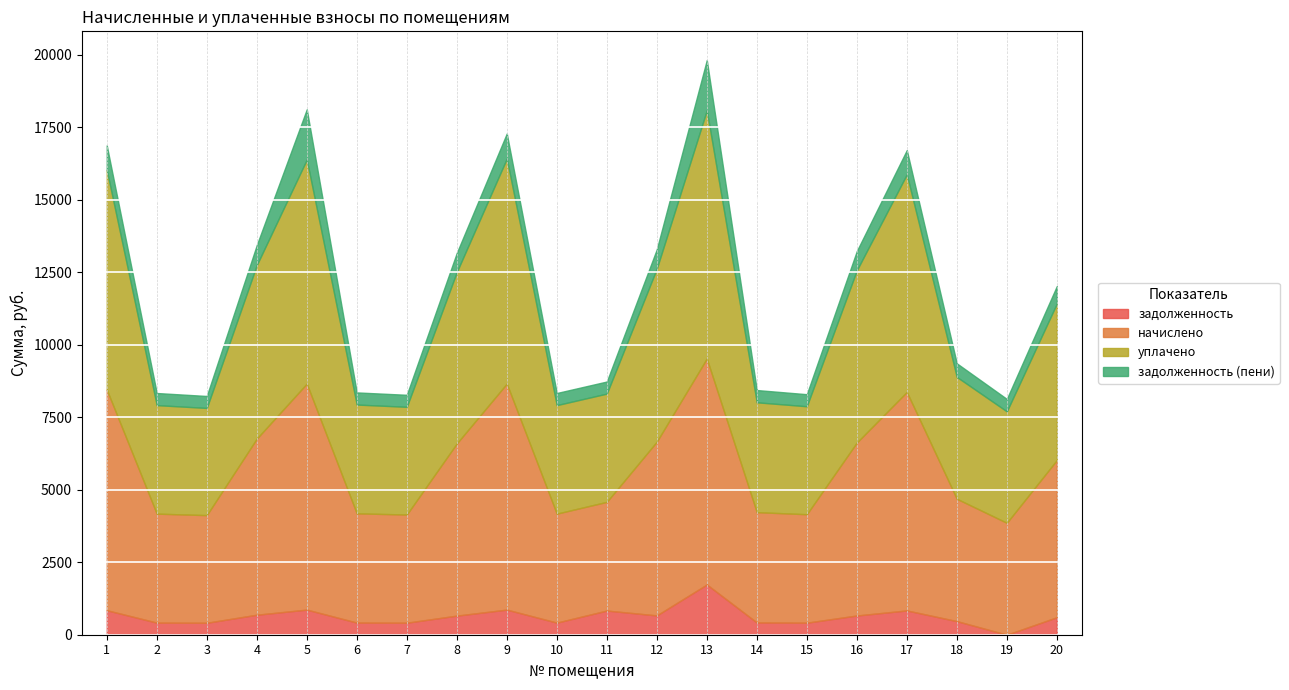

The уплачено series shows 2425.7 at 7. True or false?

False